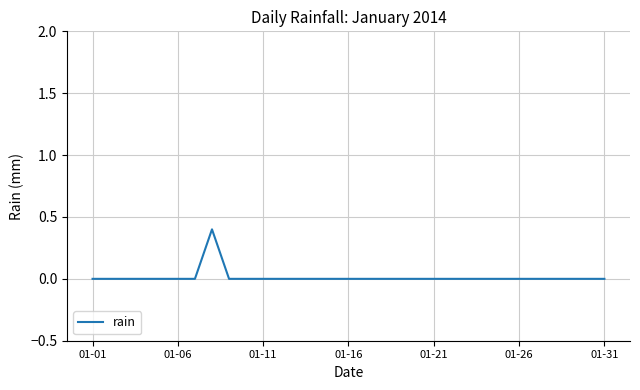

What is the difference between the maximum and minimum values?

0.4